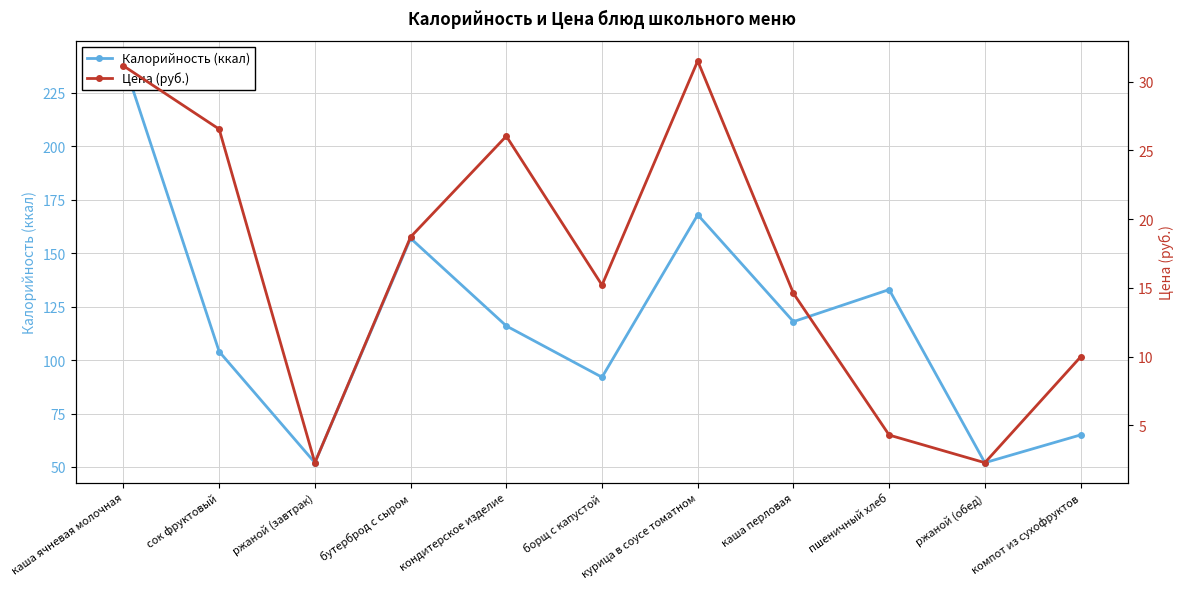

Is it true that Калорийность (ккал) equals 34.7 at ржаной (обед)?

False